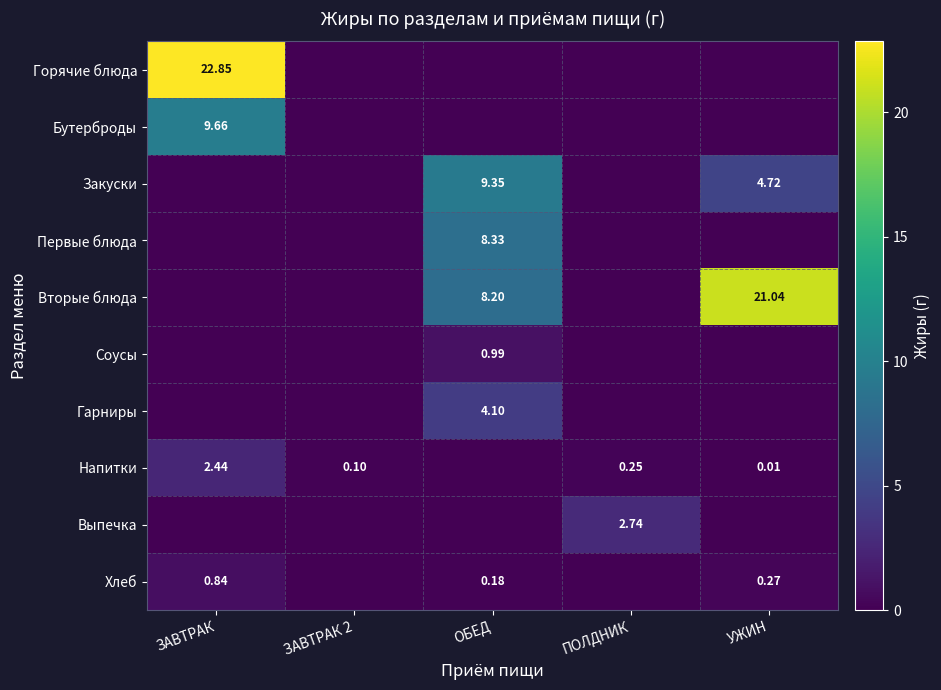

How many categories are shown in the chart?

5